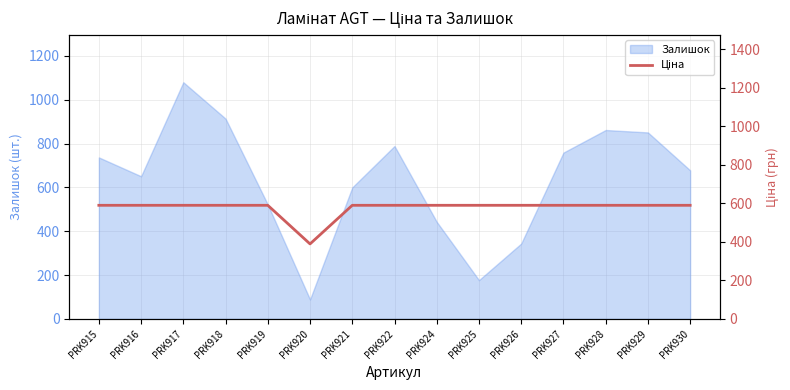

Between PRK929 and PRK930, which is larger?

PRK929